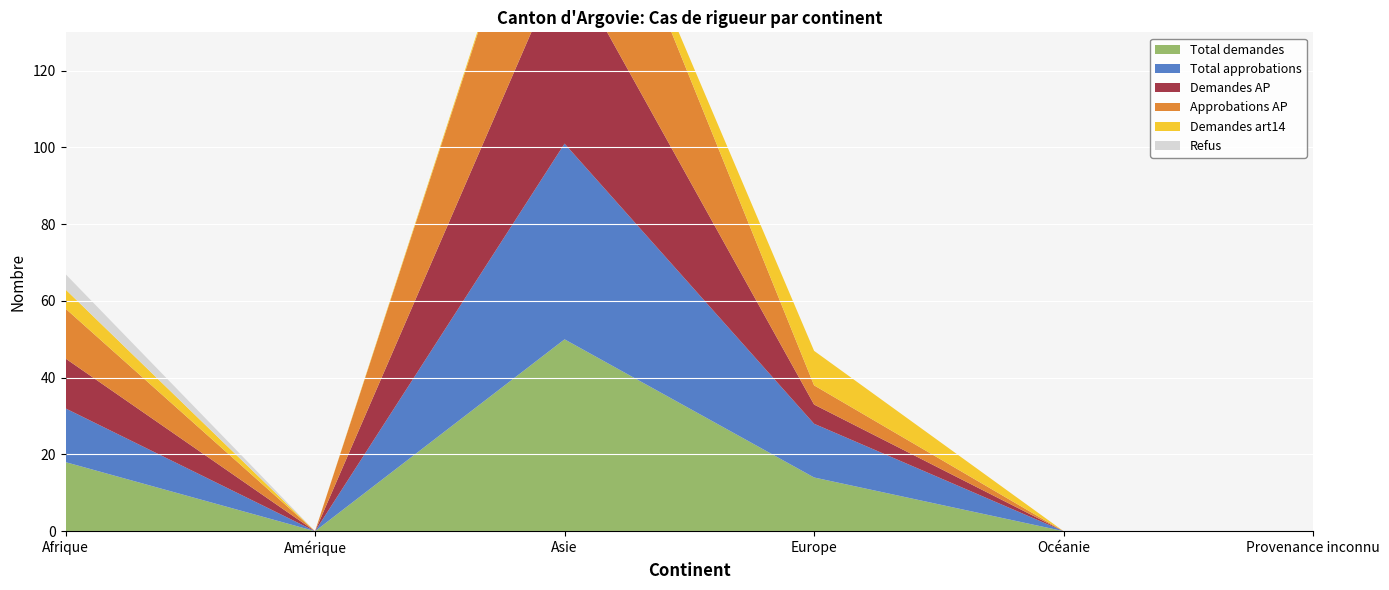

Reading left to right, extract all data points from this chart.

Total demandes: Afrique=18	Amérique=0	Asie=50	Europe=14	Océanie=0	Provenance inconnu=0
Total approbations: Afrique=14	Amérique=0	Asie=51	Europe=14	Océanie=0	Provenance inconnu=0
Demandes AP: Afrique=13	Amérique=0	Asie=49	Europe=5	Océanie=0	Provenance inconnu=0
Approbations AP: Afrique=13	Amérique=0	Asie=49	Europe=5	Océanie=0	Provenance inconnu=0
Demandes art14: Afrique=5	Amérique=0	Asie=1	Europe=9	Océanie=0	Provenance inconnu=0
Refus: Afrique=4	Amérique=0	Asie=0	Europe=0	Océanie=0	Provenance inconnu=0